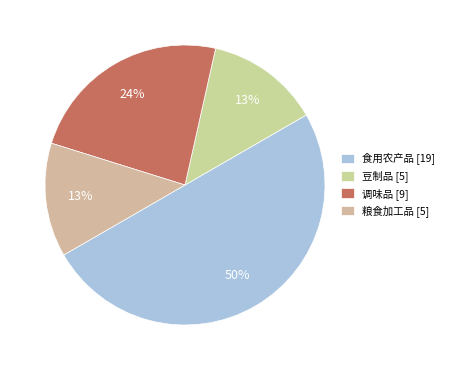

To the nearest percent, what is the combined percentage of 调味品 and 食用农产品?

74%